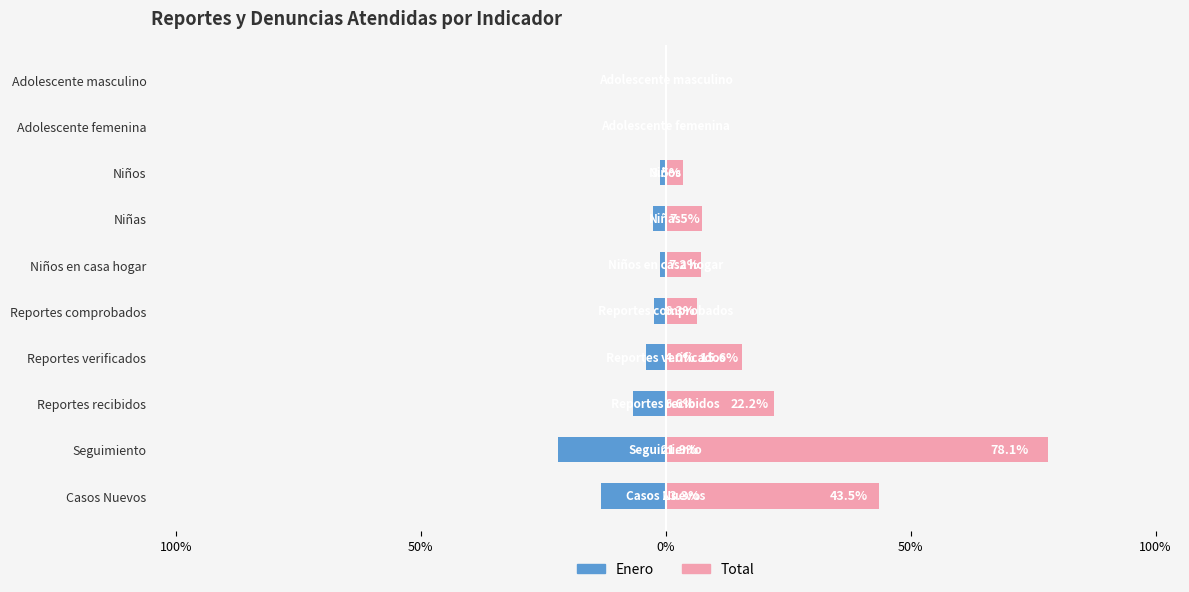

List the series in order of their overall mean, highest first.

Total, Enero